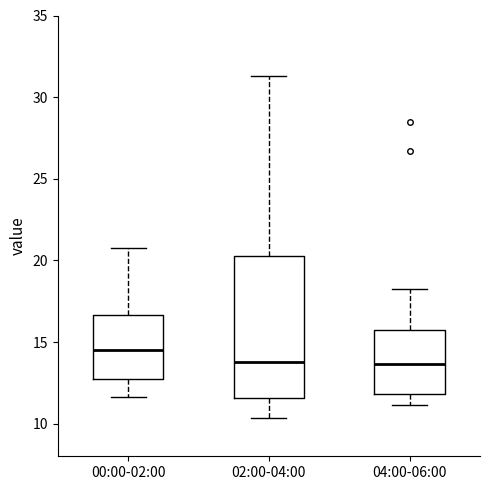

Which box's median line is the highest?

00:00-02:00